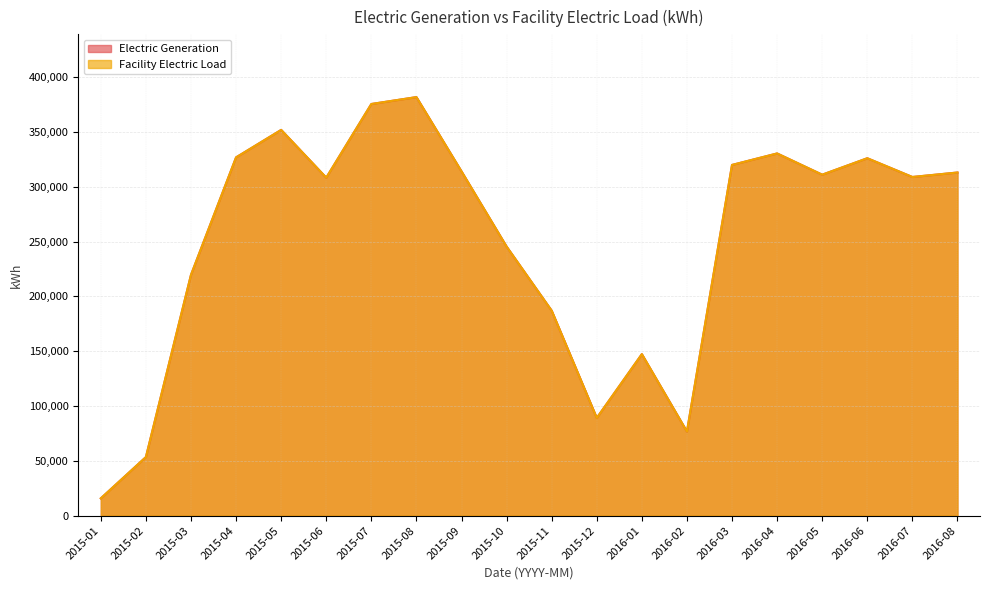

True or false: Electric Generation has a value of 147280 at 2016-01.

True